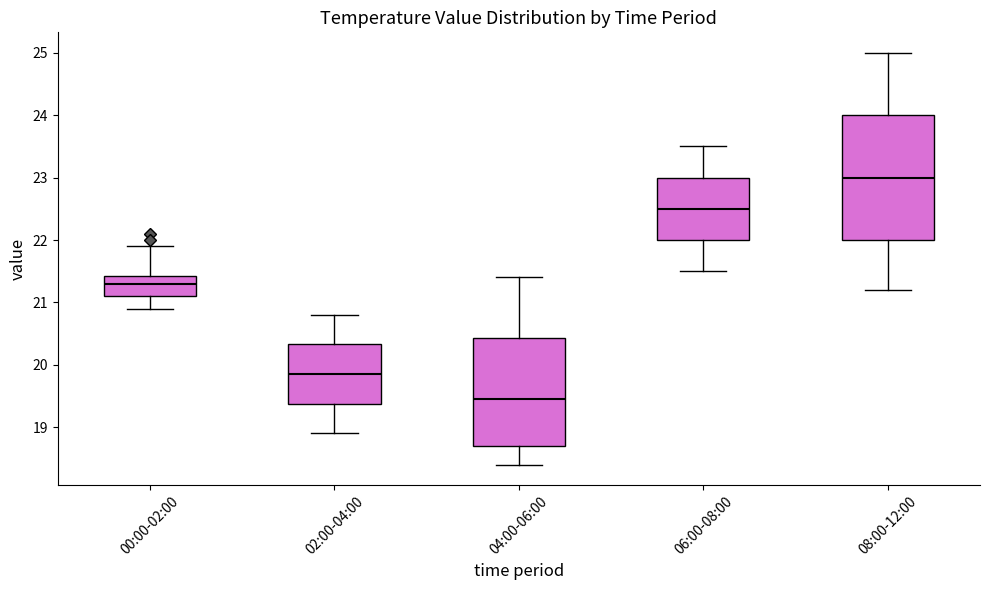

Reading left to right, read every box against the y-axis: the position of its median line, the range the box covers, and the ends of its whiskers. The values are not printed on the chart, so give them approximately, as read against the axis.

00:00-02:00: median 21.3, box 21.1 to 21.4, whiskers 20.9 to 21.9
02:00-04:00: median 19.9, box 19.4 to 20.3, whiskers 18.9 to 20.8
04:00-06:00: median 19.5, box 18.7 to 20.4, whiskers 18.4 to 21.4
06:00-08:00: median 22.5, box 22.0 to 23.0, whiskers 21.5 to 23.5
08:00-12:00: median 23.0, box 22.0 to 24.0, whiskers 21.2 to 25.0